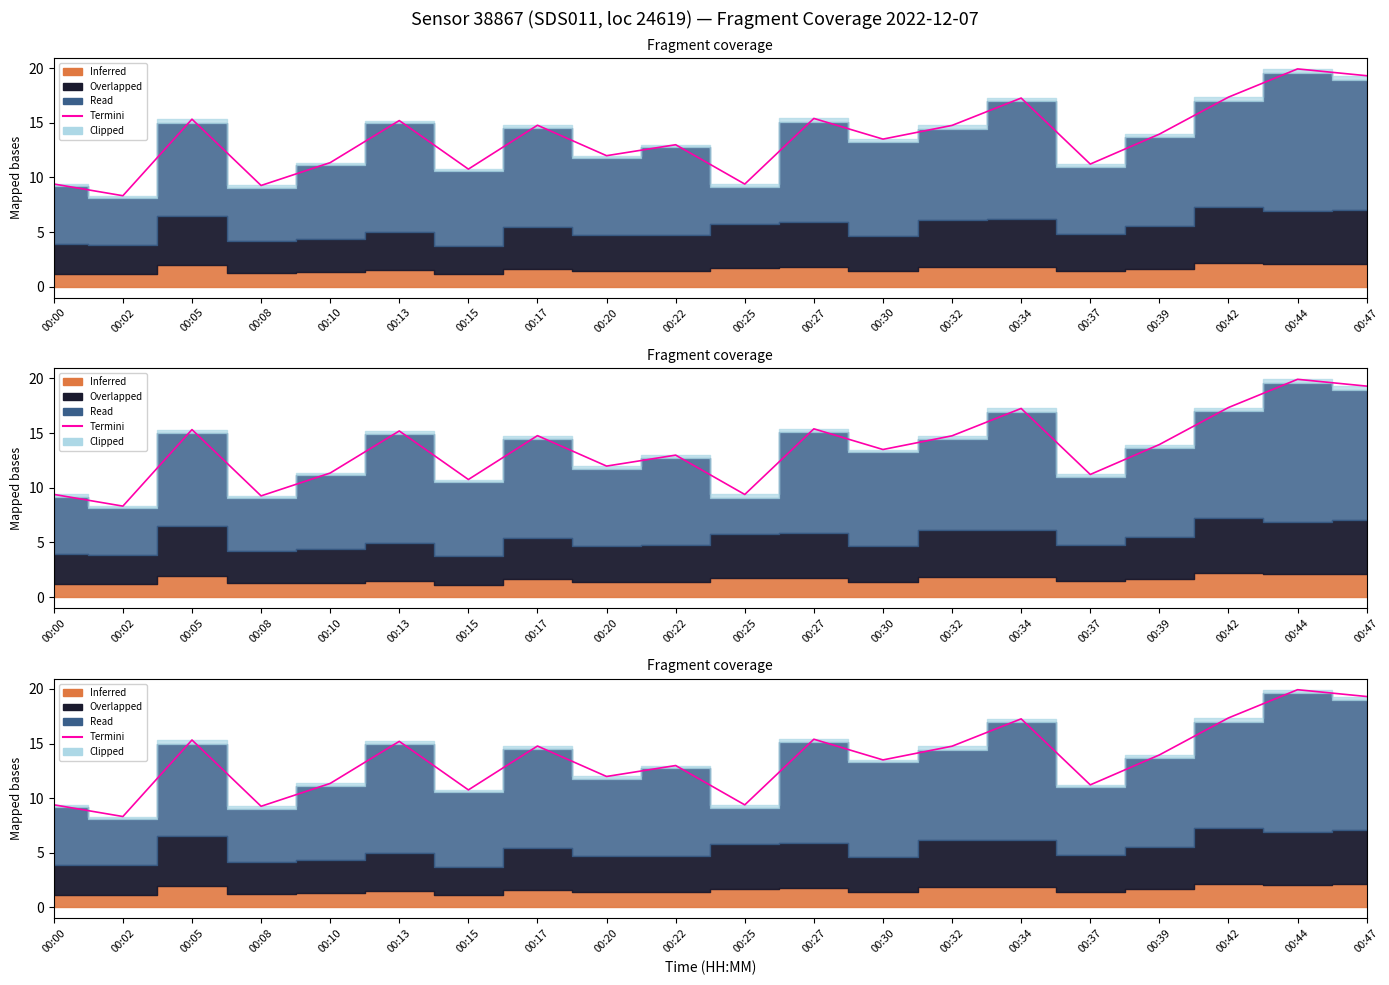

Reading right to left, extract all data points from this chart.

00:47=19.3	00:44=19.9	00:42=17.3	00:39=14.0	00:37=11.2	00:34=17.3	00:32=14.8	00:30=13.5	00:27=15.4	00:25=9.4	00:22=13.0	00:20=12.0	00:17=14.8	00:15=10.8	00:13=15.2	00:10=11.3	00:08=9.3	00:05=15.3	00:02=8.3	00:00=9.4